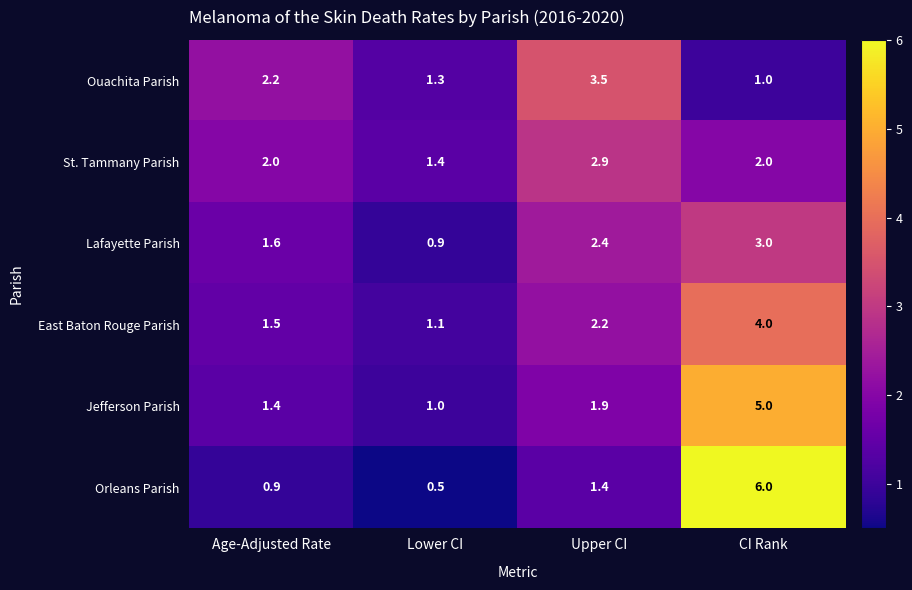

What is the total value across all series at Lower CI?

6.2